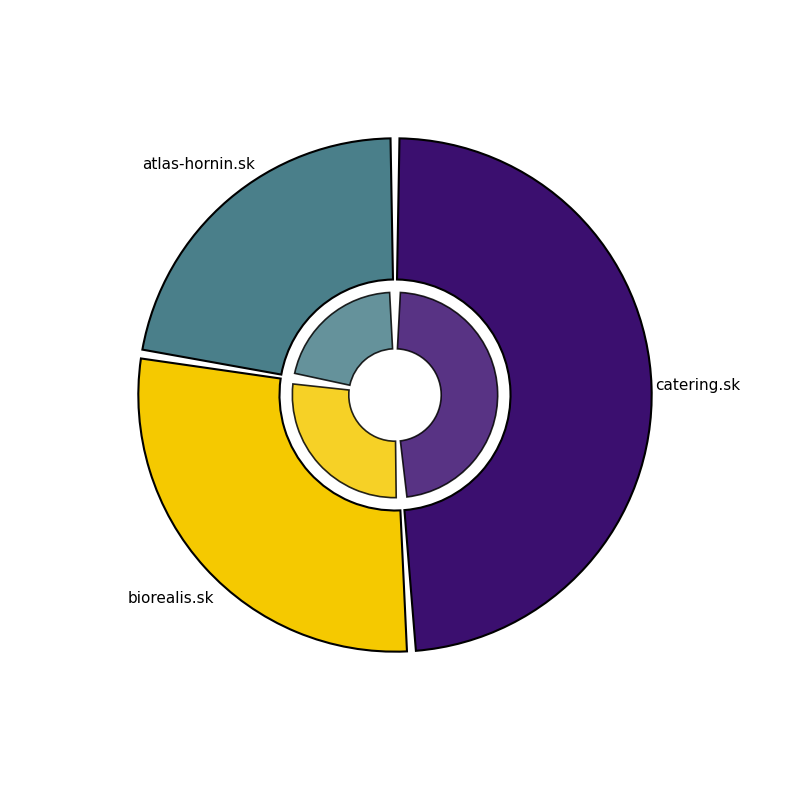

Is there a majority slice in this chart?

No